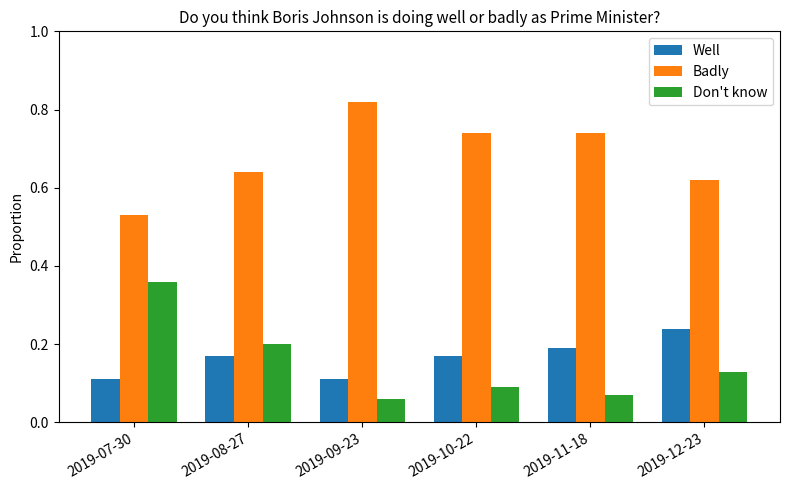

At how many categories does at least one series exceed 0?

6